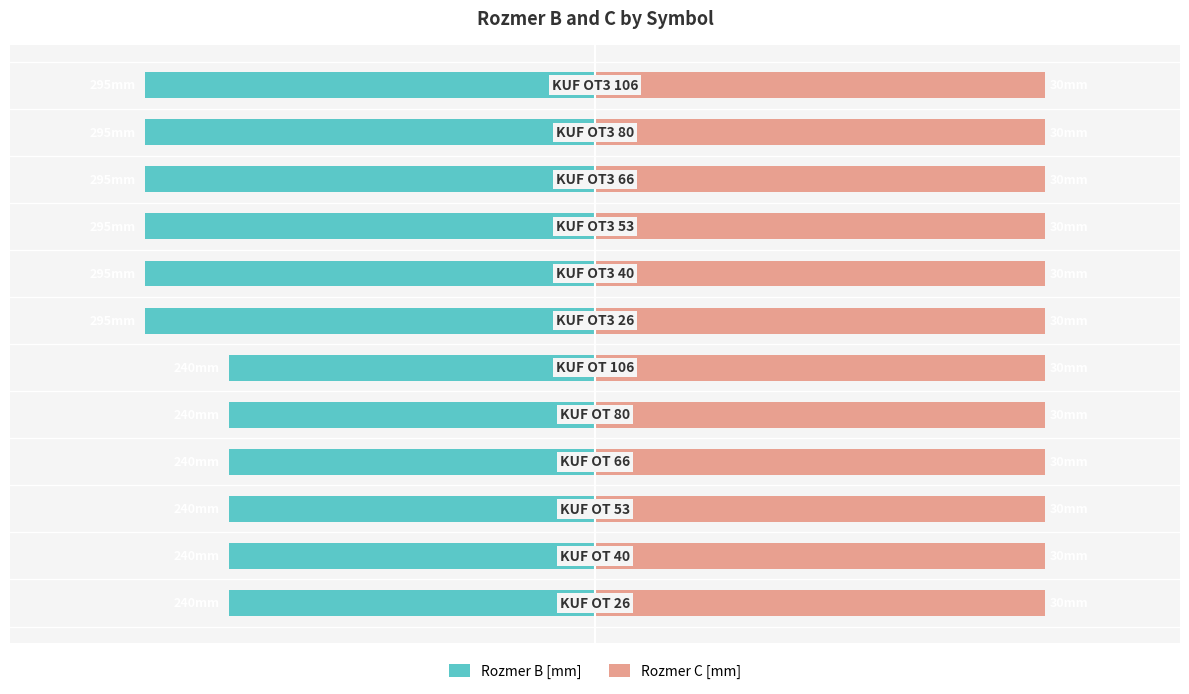

Which has a higher value, 3 or 5?

3